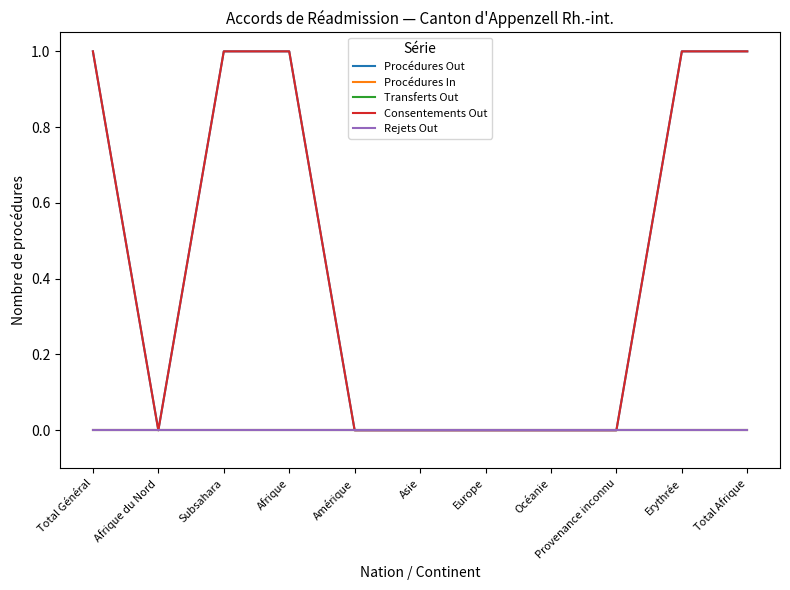

True or false: Consentements Out and Rejets Out cross at least once.

False